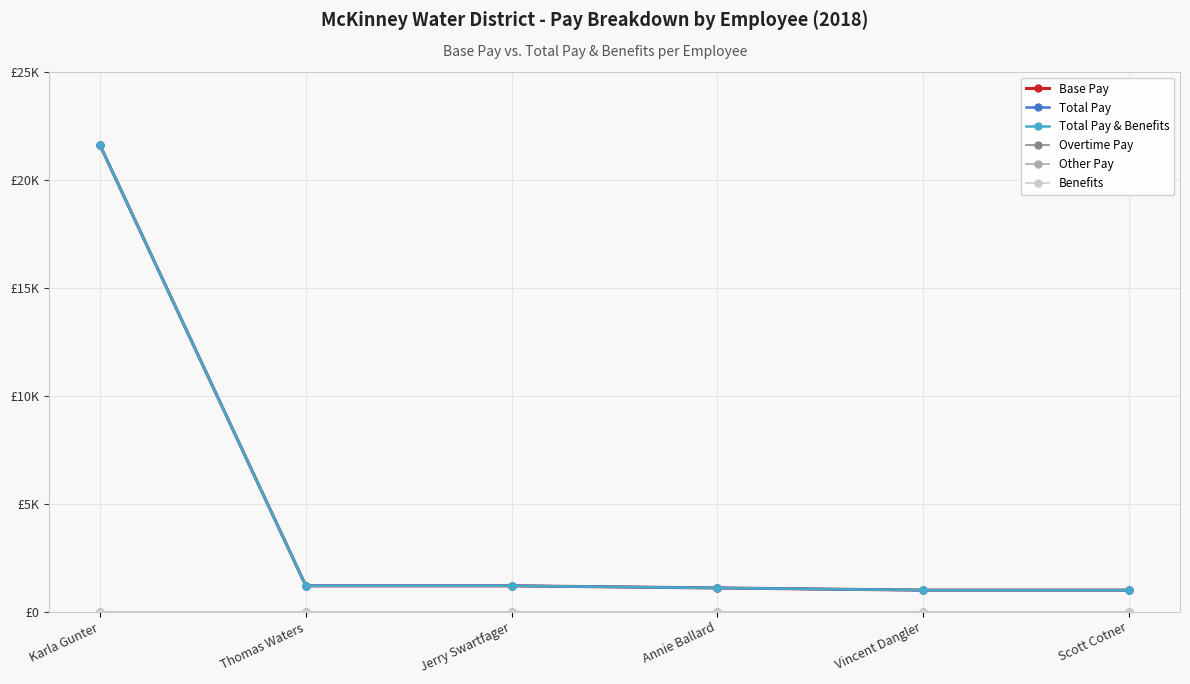

What is the difference between the highest and lowest values at Annie Ballard?

1100